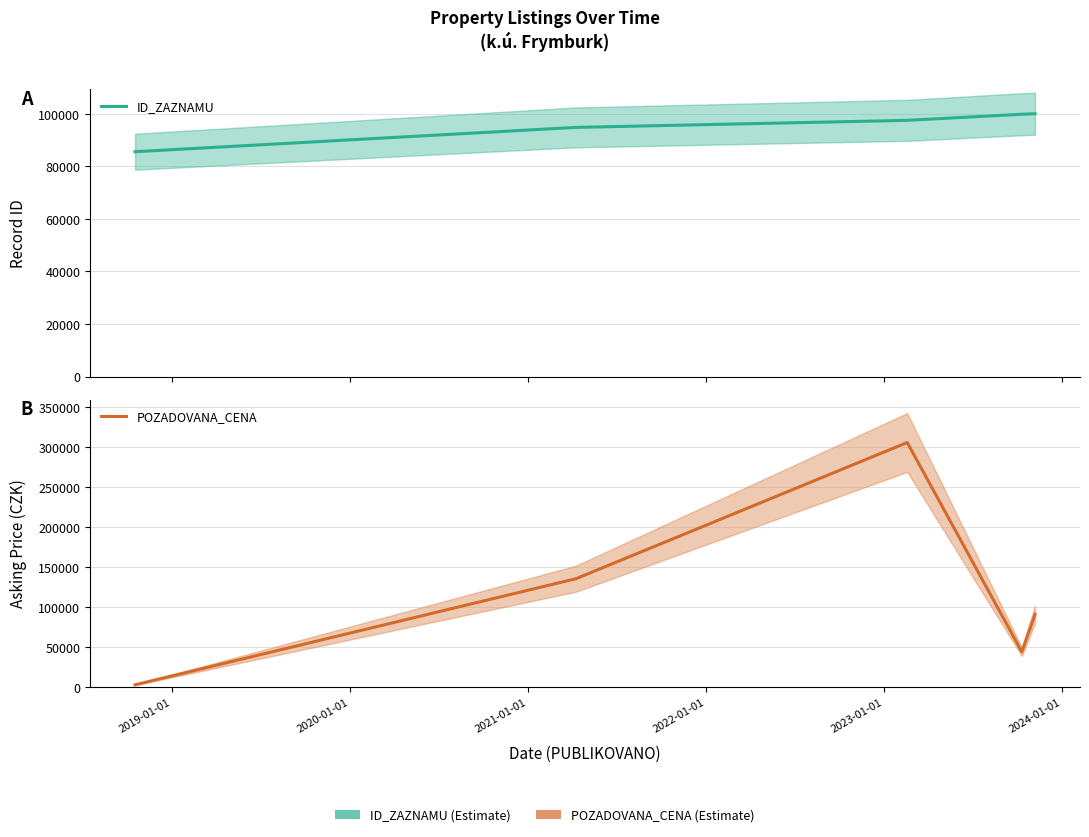

True or false: POZADOVANA_CENA and ID_ZAZNAMU intersect in this chart.

True